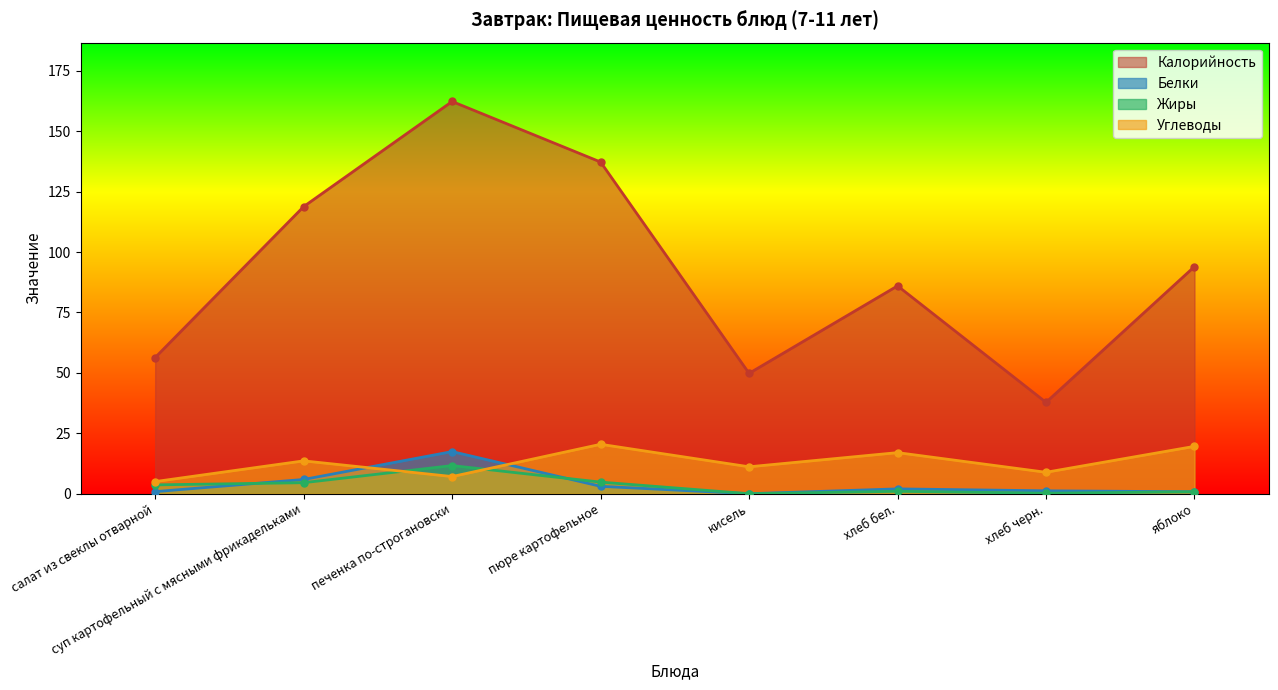

What position from the left is кисель?

5